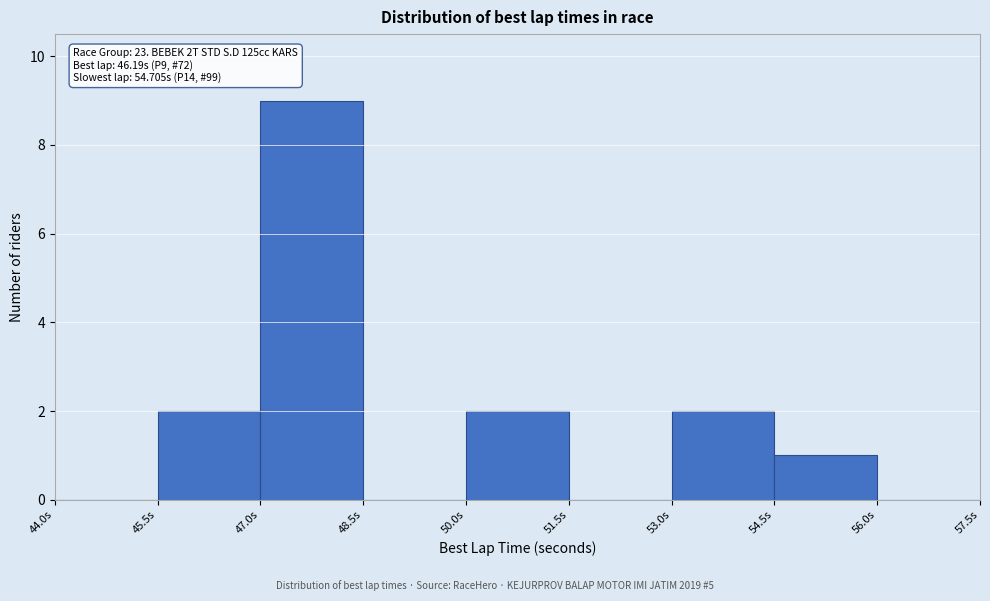

Which range on the x-axis has the tallest bar?

47.0 to 48.5